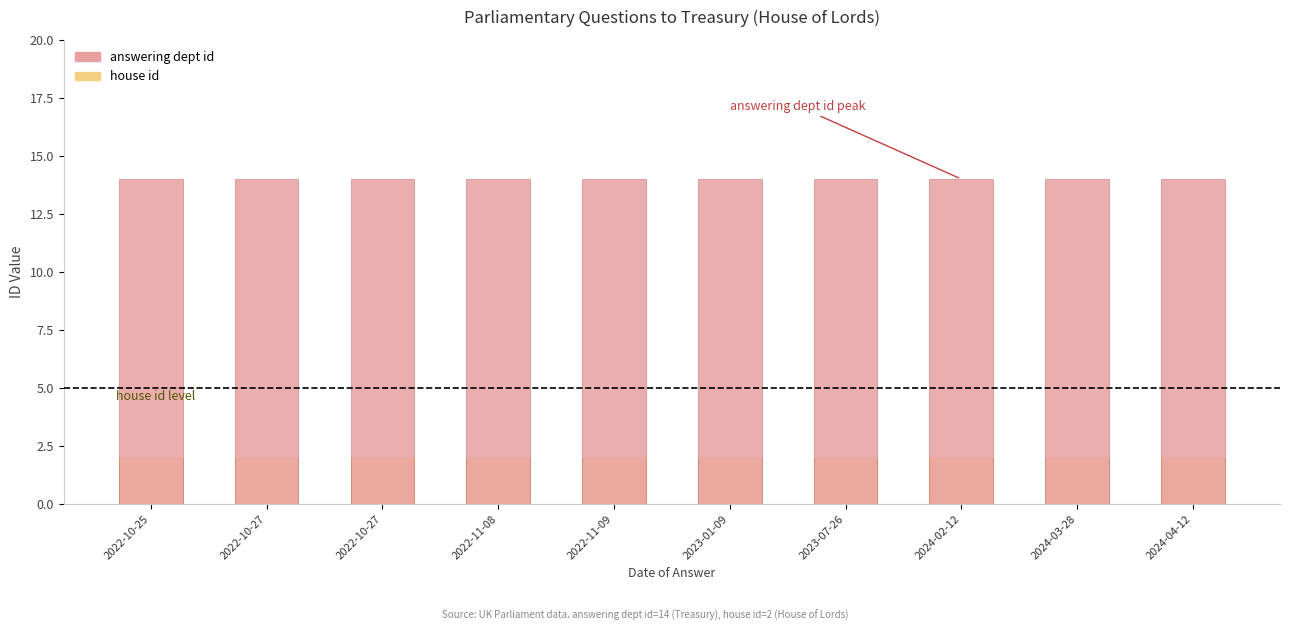

What are all the series names shown in the legend?

answering dept id, house id